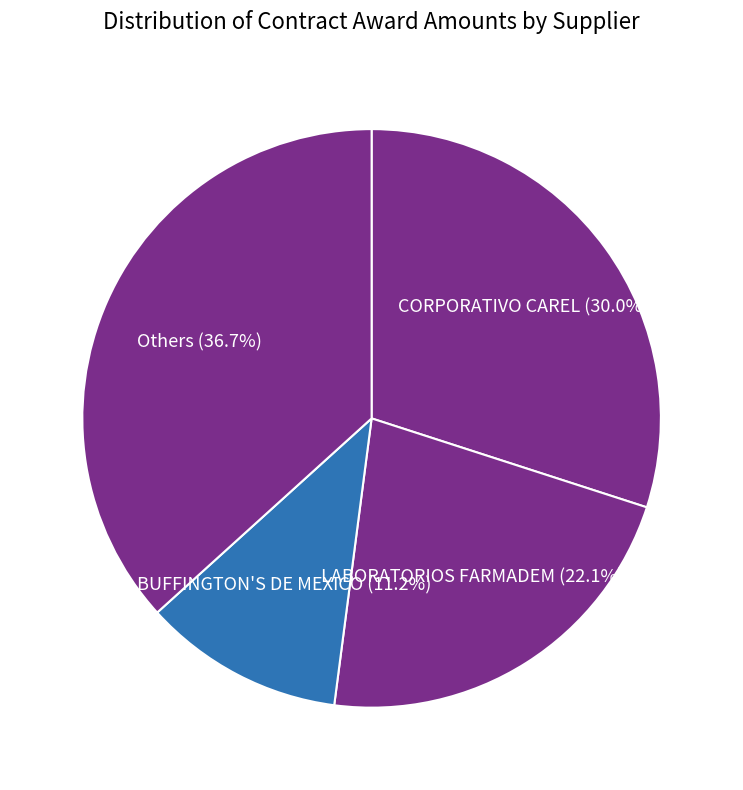

The CORPORATIVO CAREL slice represents 39% of the pie. True or false?

False